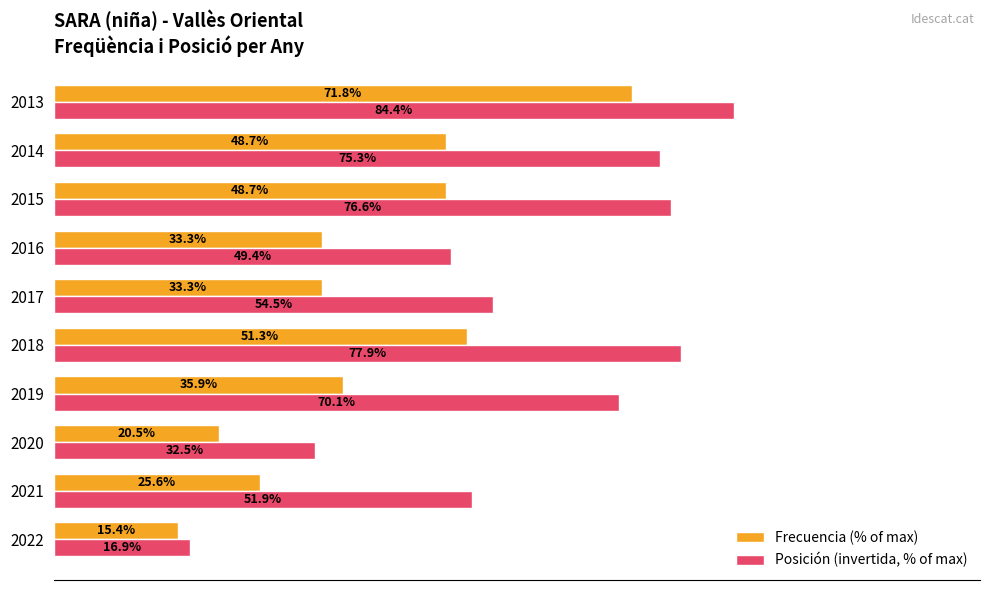

Which series has the largest total across all categories?

Posición (invertida, % of max)